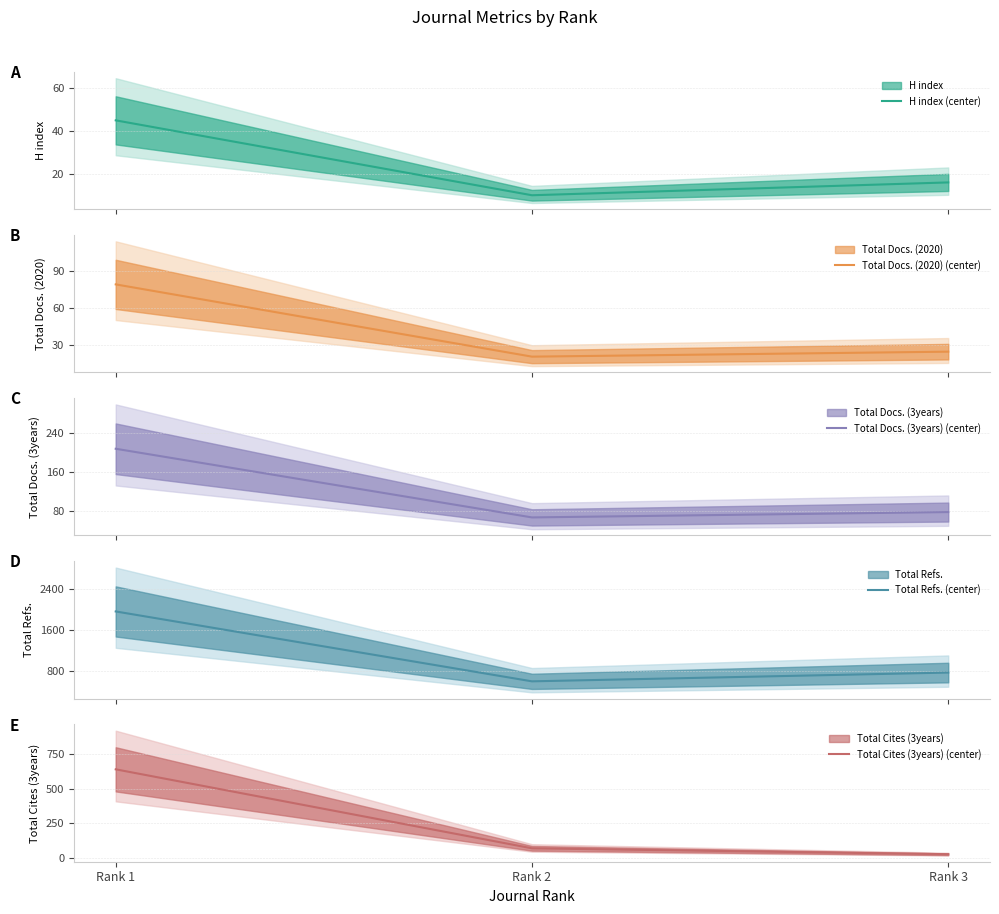

How many distinct data groups are displayed?

5